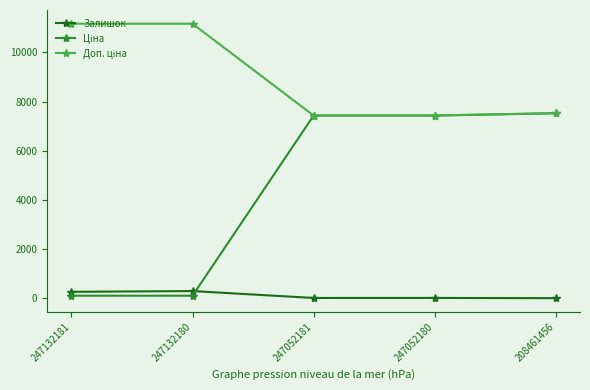

Is it true that Залишок equals 270.0 at 247132181?

True